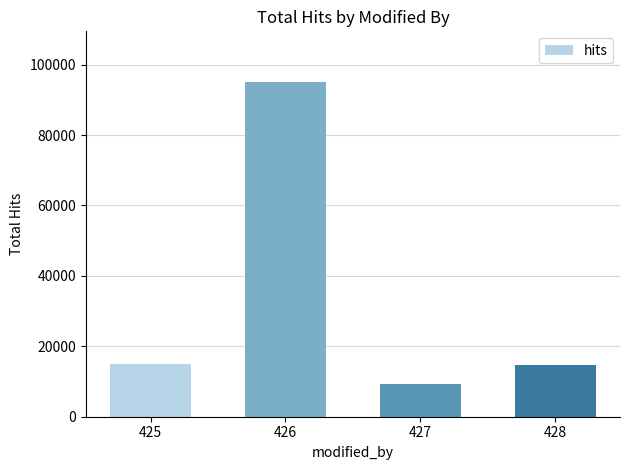

What value does the data have at 428?

14566